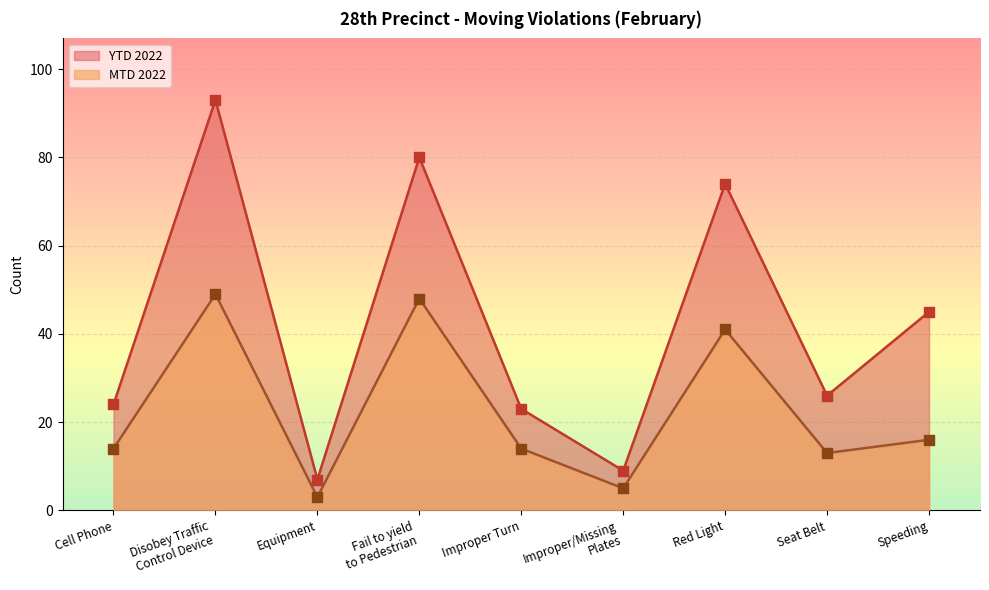

At which category is the sum across all series the highest?

Disobey Traffic
Control Device